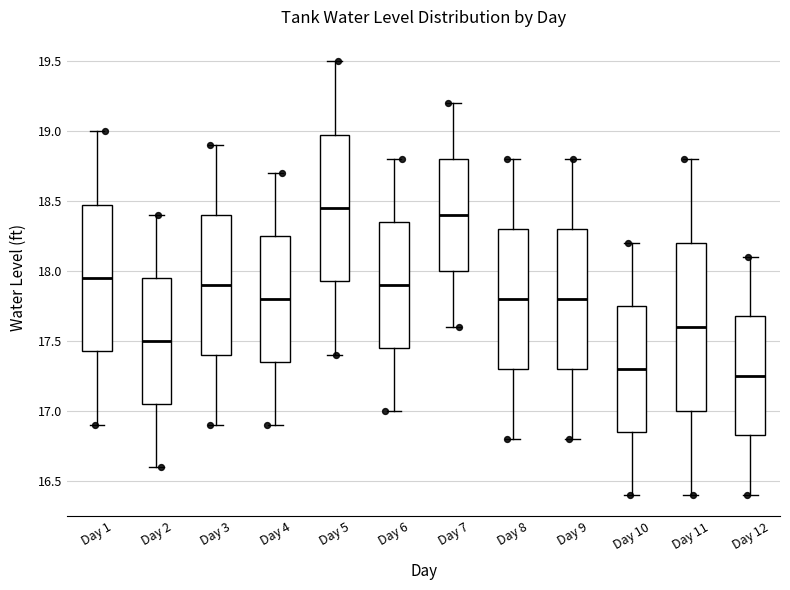

Reading left to right, read every box against the y-axis: the position of its median line, the range the box covers, and the ends of its whiskers. The values are not printed on the chart, so give them approximately, as read against the axis.

Day 1: median 17.95, box 17.45 to 18.50, whiskers 16.90 to 19.00
Day 2: median 17.50, box 17.05 to 17.95, whiskers 16.60 to 18.40
Day 3: median 17.90, box 17.40 to 18.40, whiskers 16.90 to 18.90
Day 4: median 17.80, box 17.35 to 18.25, whiskers 16.90 to 18.70
Day 5: median 18.45, box 17.95 to 19.00, whiskers 17.40 to 19.50
Day 6: median 17.90, box 17.45 to 18.35, whiskers 17.00 to 18.80
Day 7: median 18.40, box 18.00 to 18.80, whiskers 17.60 to 19.20
Day 8: median 17.80, box 17.30 to 18.30, whiskers 16.80 to 18.80
Day 9: median 17.80, box 17.30 to 18.30, whiskers 16.80 to 18.80
Day 10: median 17.30, box 16.85 to 17.75, whiskers 16.40 to 18.20
Day 11: median 17.60, box 17.00 to 18.20, whiskers 16.40 to 18.80
Day 12: median 17.25, box 16.85 to 17.70, whiskers 16.40 to 18.10